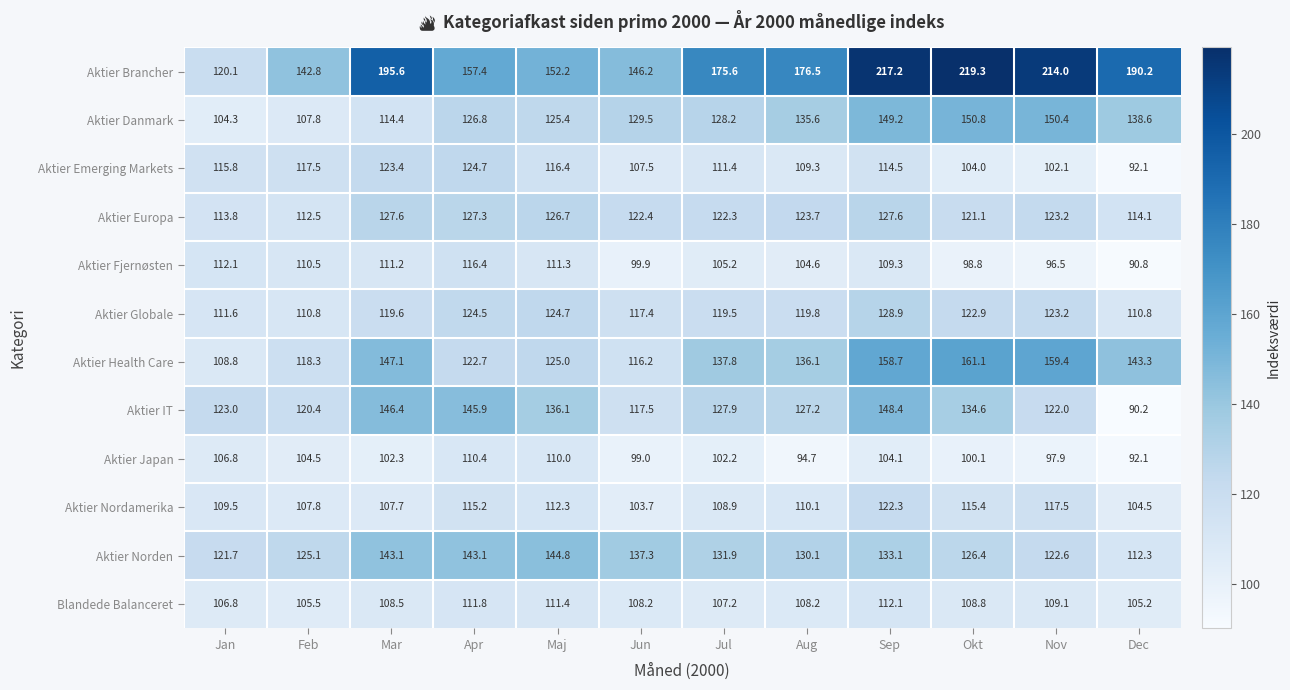

At how many categories does at least one series exceed 99?

12